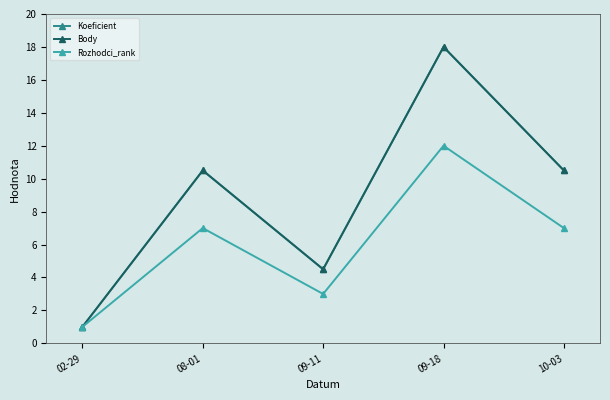

Is this an area chart (filled region under the line)?

No